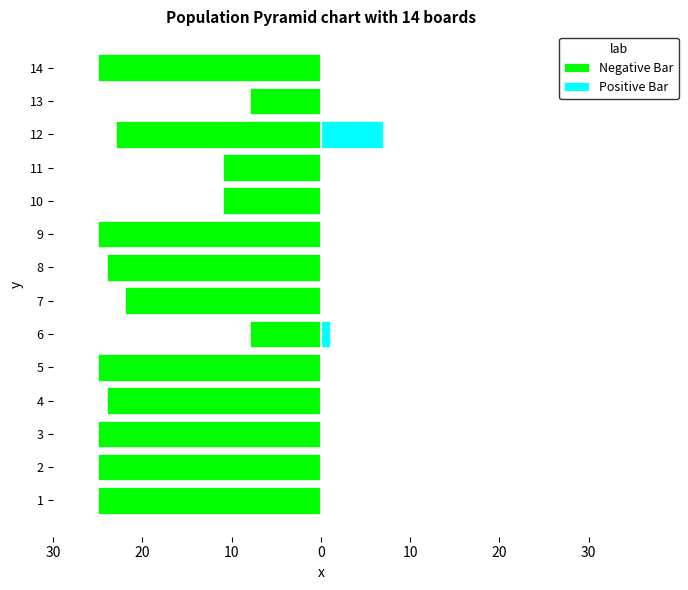

Rank the series by their maximum value, from highest to lowest.

Positive Bar, Negative Bar